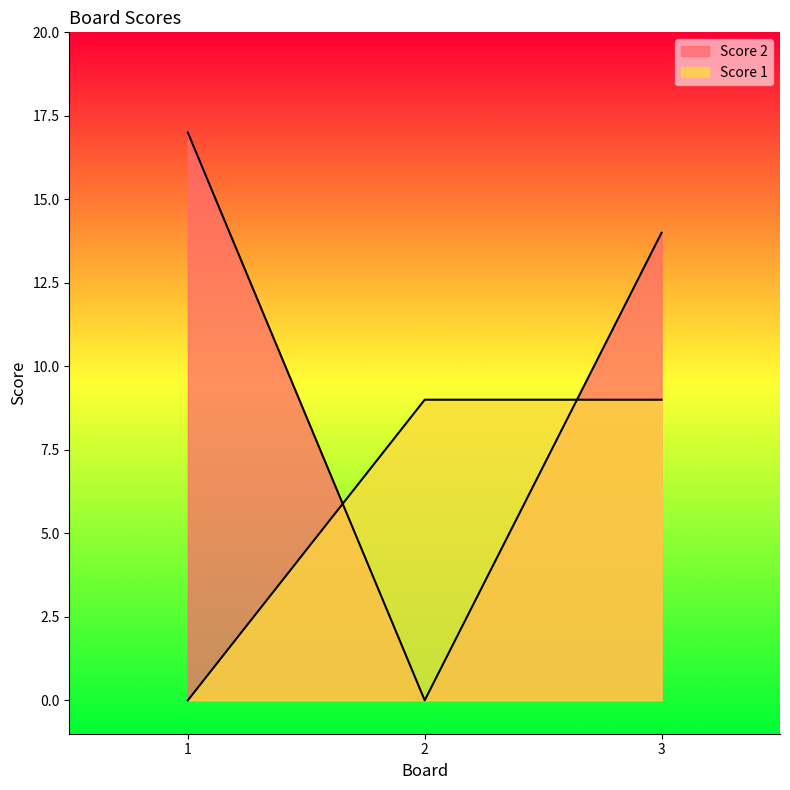

The Score 2 series shows 11 at 1. True or false?

False